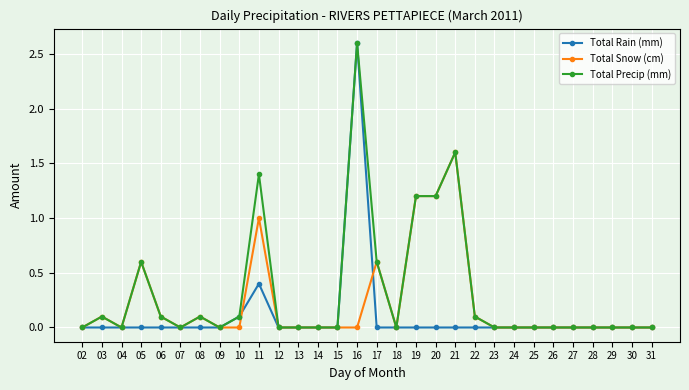

Rank the series by their average value, from highest to lowest.

Total Precip (mm), Total Snow (cm), Total Rain (mm)